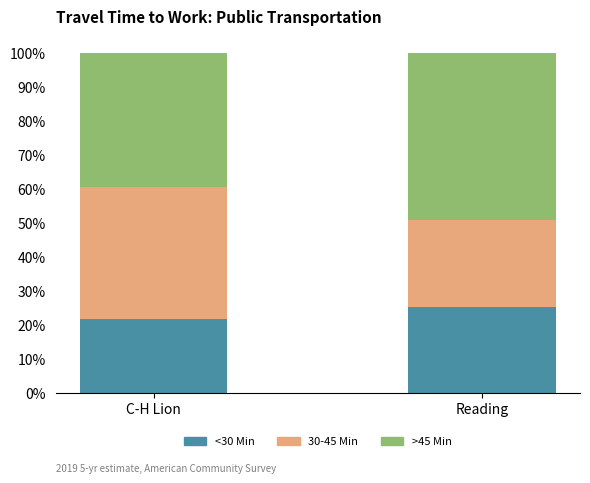

Which category has the highest value in the <30 Min series?

Reading